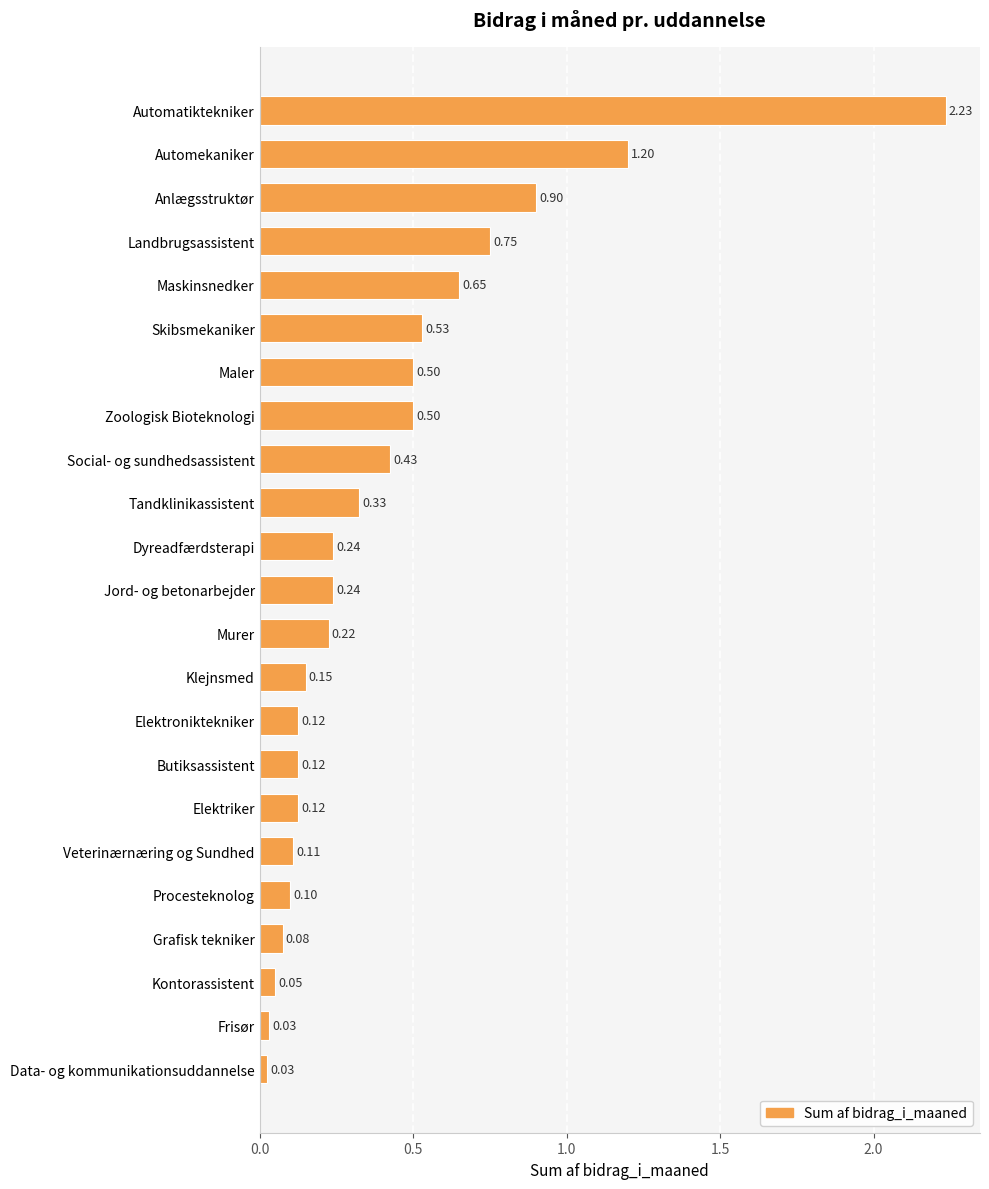

What is the label of the 9th bar from the top?

Social- og sundhedsassistent